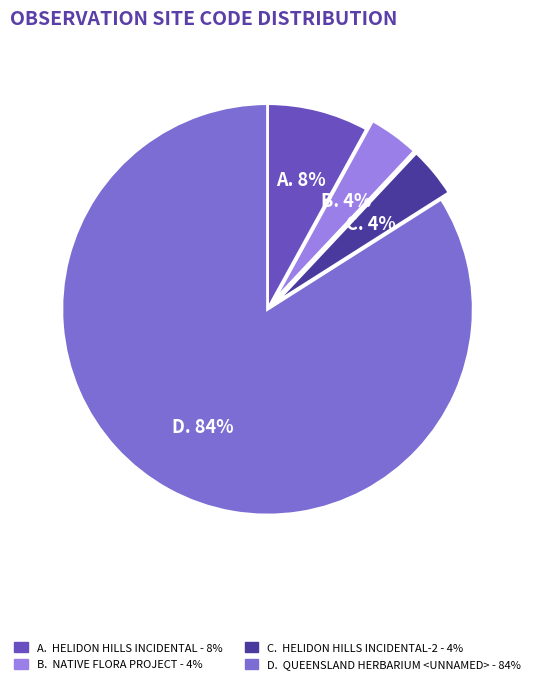

To the nearest percent, what is the difference between the largest and smallest slice percentages?

80%